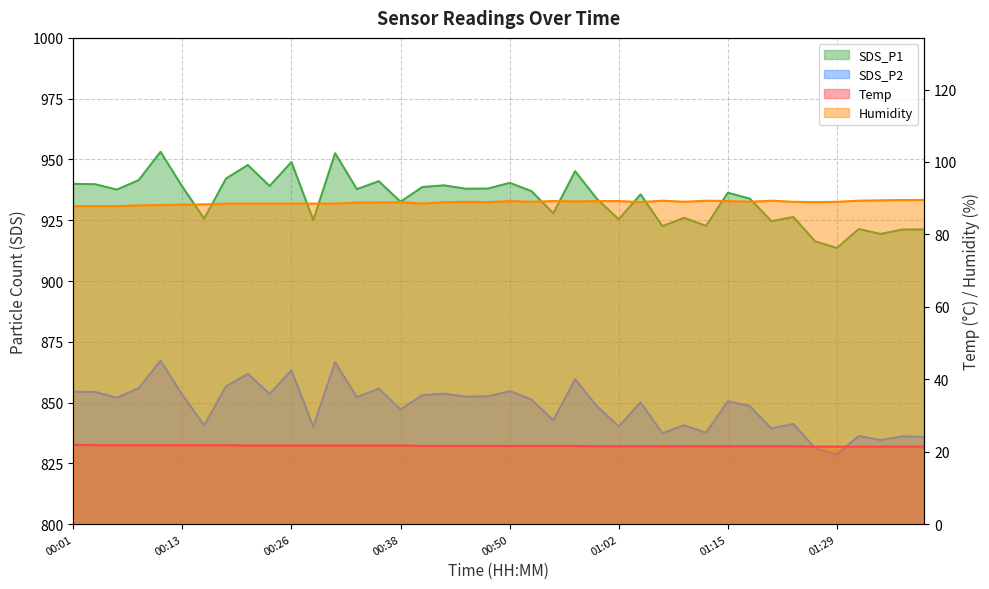

What is the highest value of the Temp series?

21.9